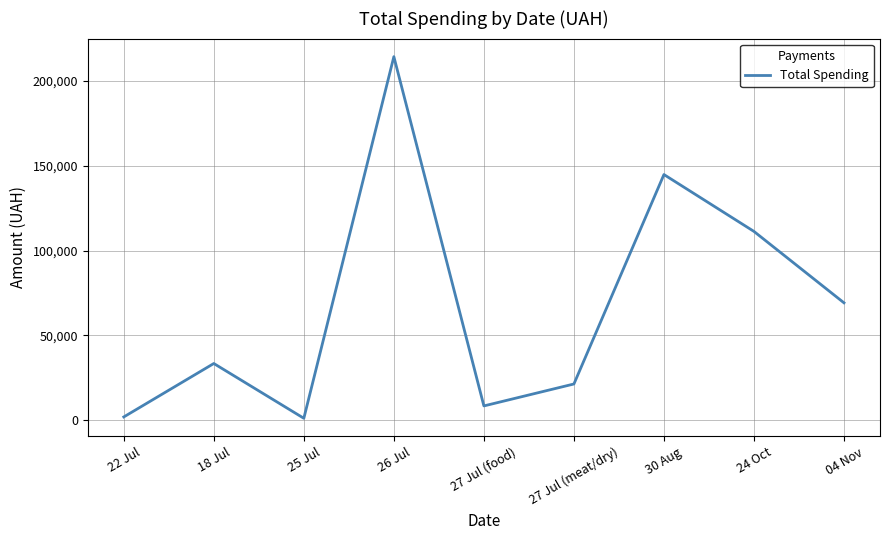

Is it true that the value at 27 Jul (meat/dry) is 21411.0?

True